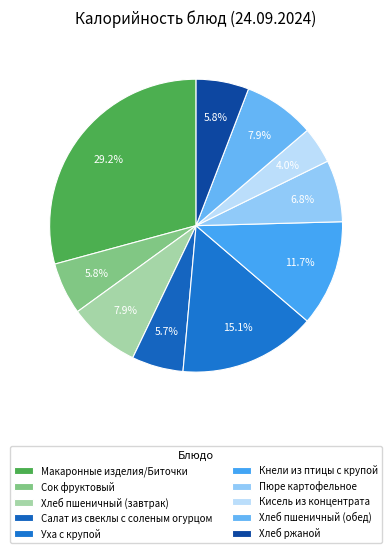

To the nearest percent, what is the difference between the largest and smallest slice percentages?

25%